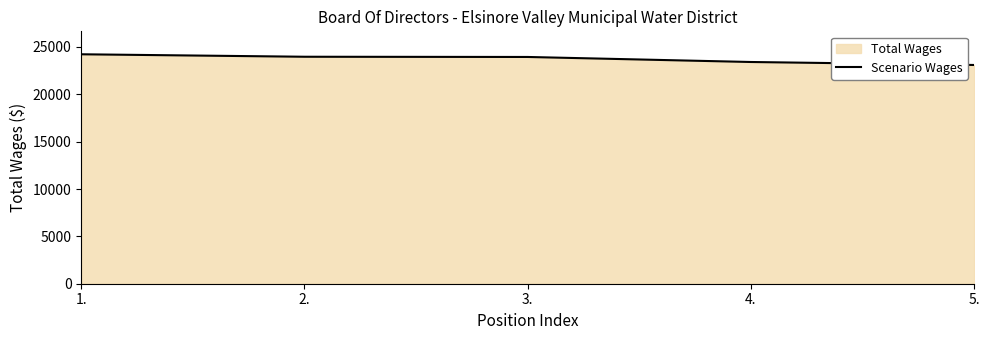

Does the chart have visible grid lines?

No